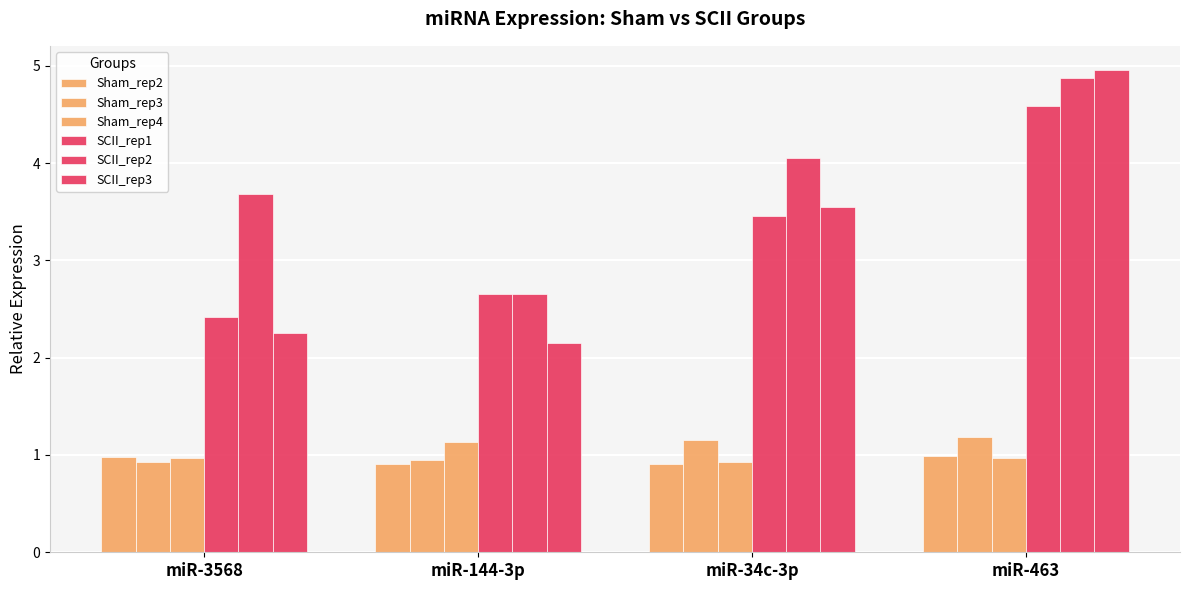

What is the average value of the SCII_rep1 series?

3.3